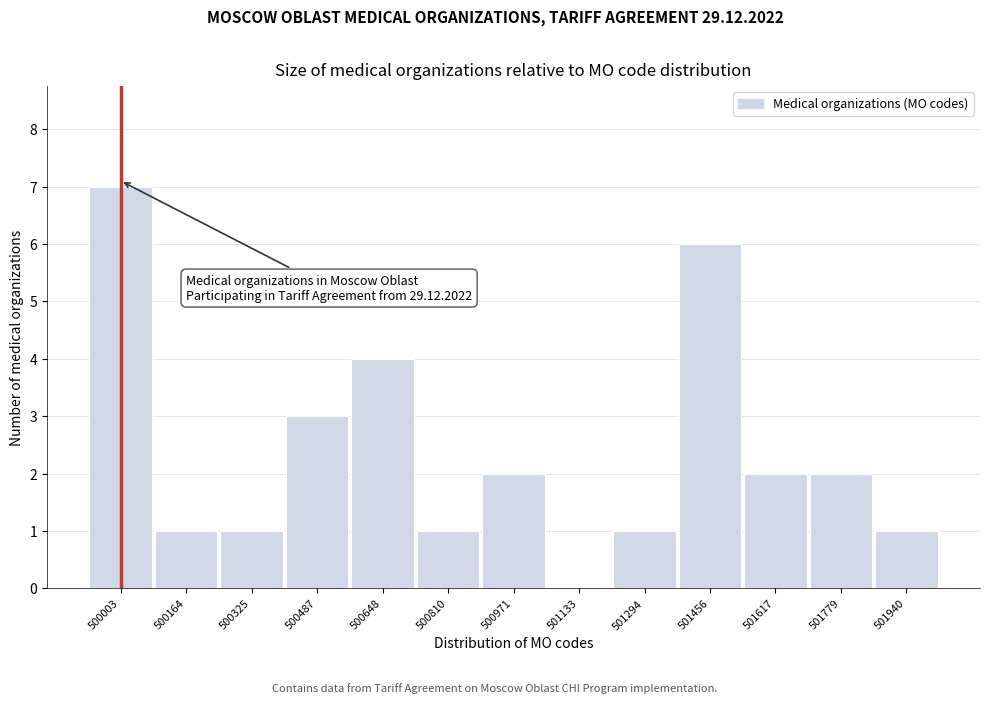

Reading left to right, transcribe all the data shown in this chart.

500003=7	500164=1	500325=1	500487=3	500648=4	500810=1	500971=2	501133=0	501294=1	501456=6	501617=2	501779=2	501940=1